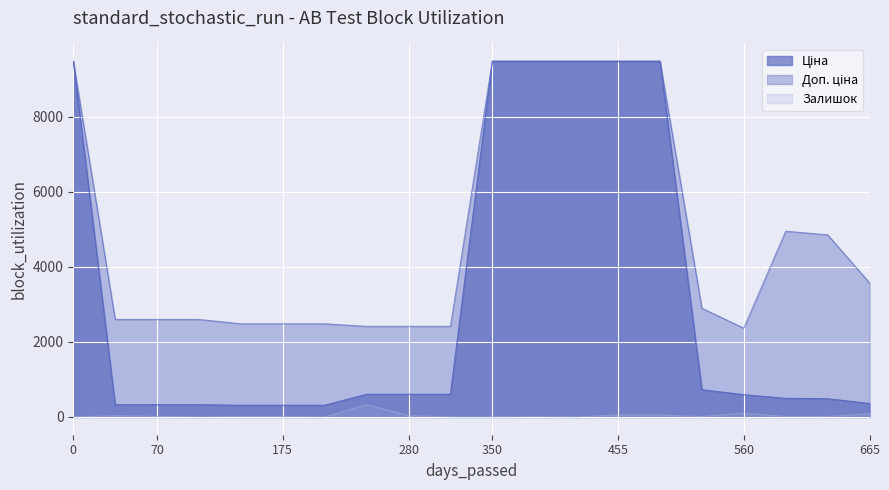

At 249092174, list the series in order from smallest to largest.

Залишок, Ціна, Доп. ціна